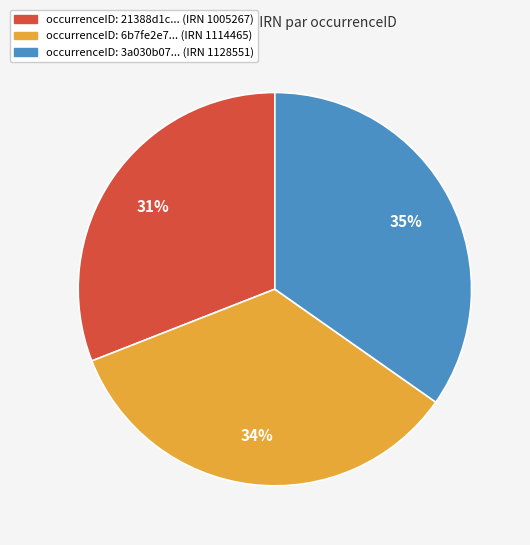

To the nearest percent, what is the average slice percentage?

33%